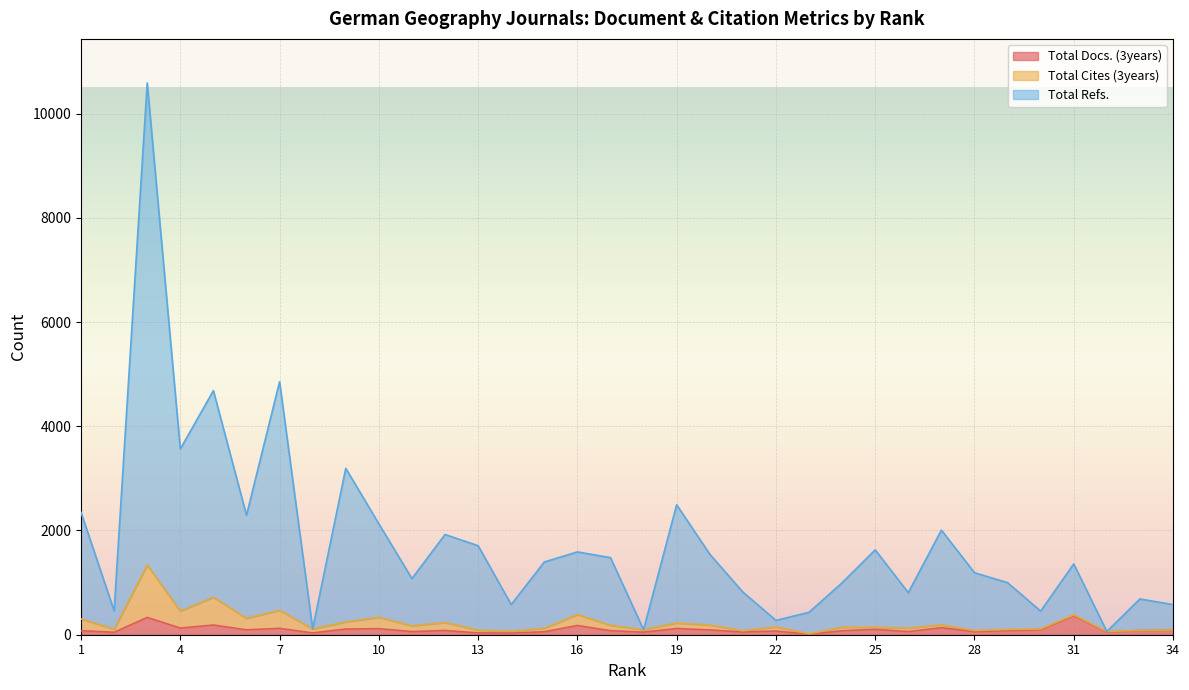

What is the difference between the maximum and second lowest values in the Total Refs. series?

10490